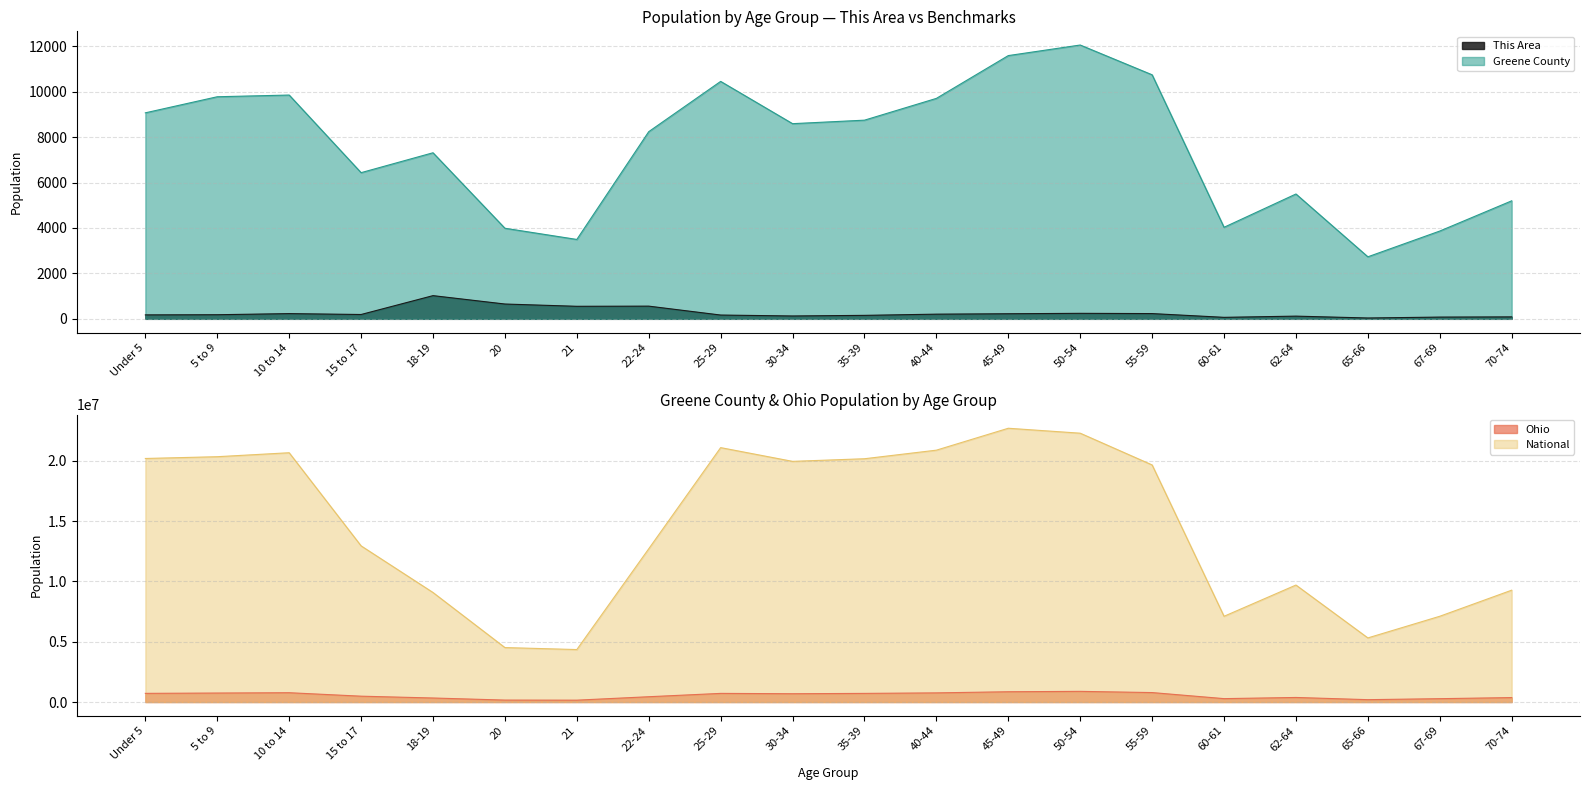

What is the difference between the maximum and minimum values in the Ohio series?

730012